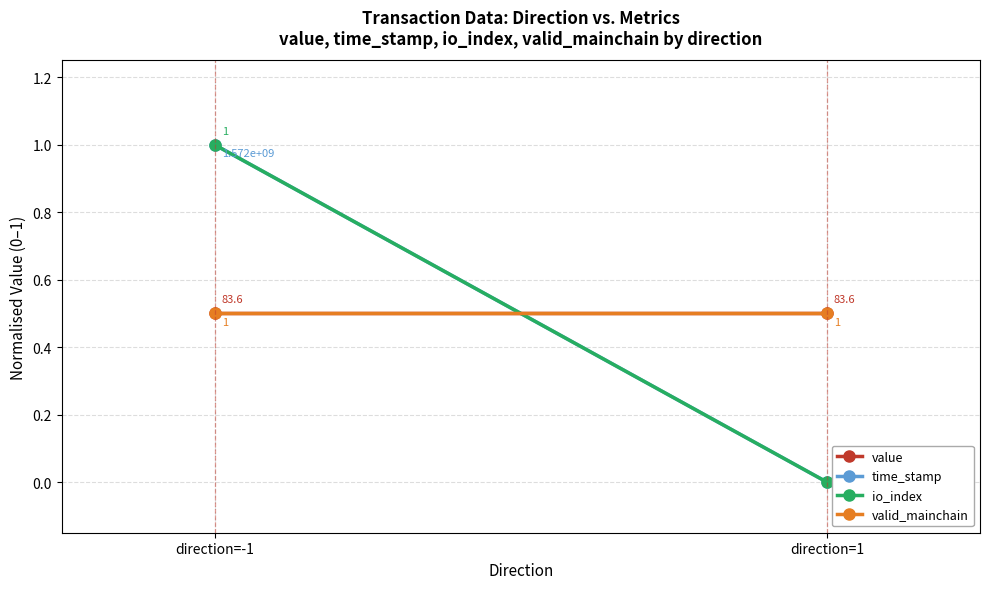

How many lines are shown in the chart?

4